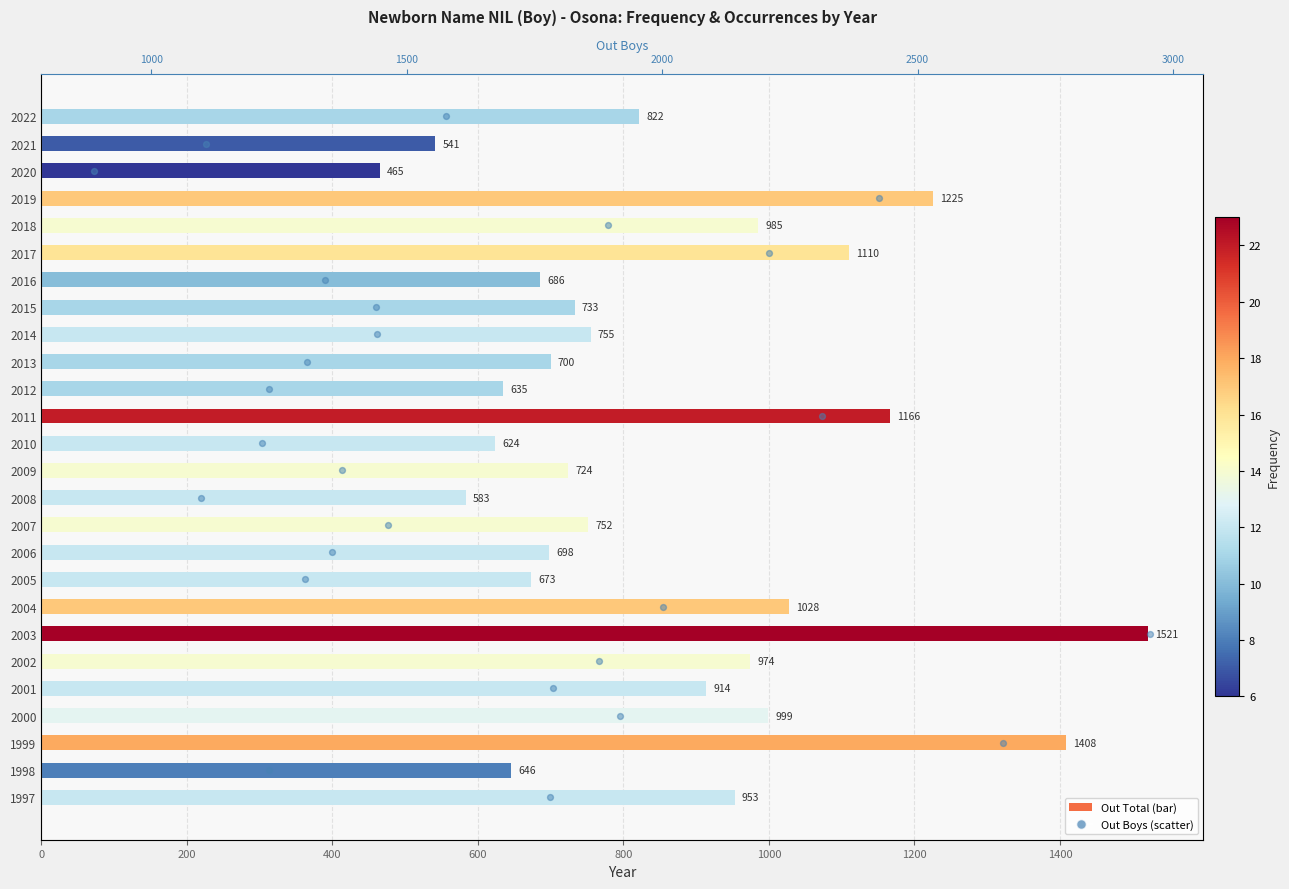

Is the value of Out Boys at 21 greater than the value of Out Total at 9?

No